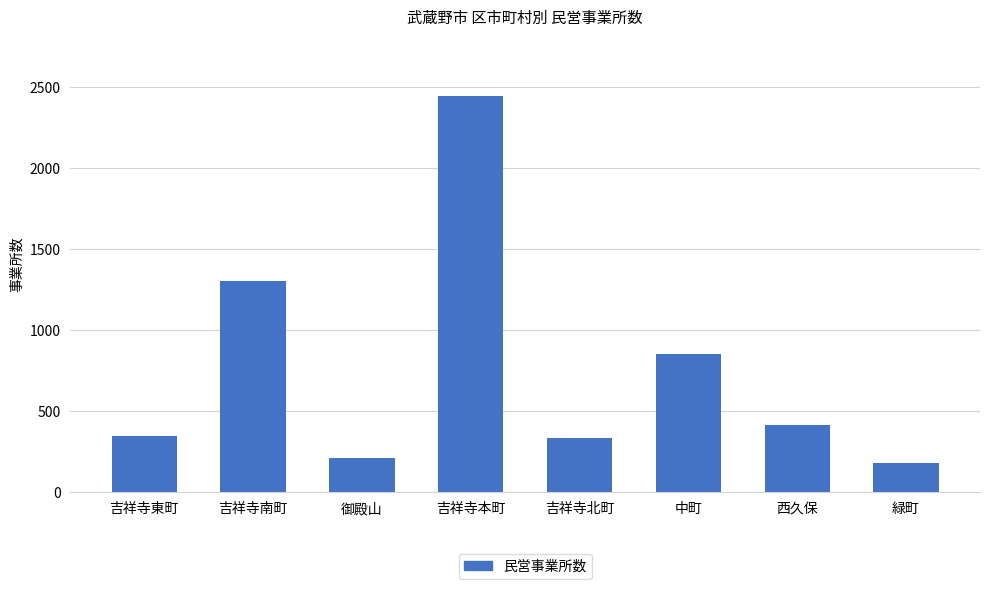

Reading right to left, transcribe all the data shown in this chart.

183	415	855	336	2443	210	1302	349